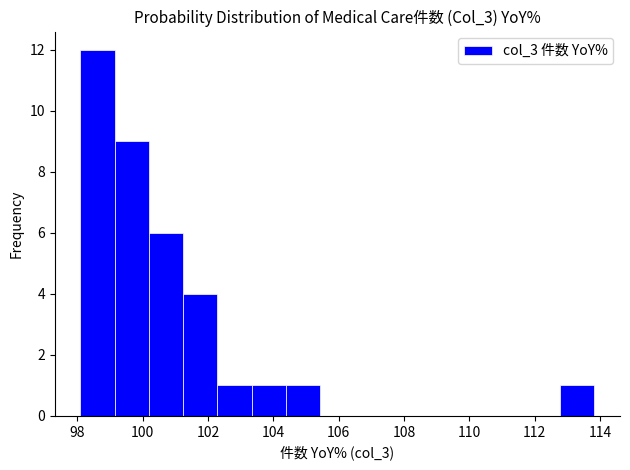

Reading left to right, list every bar in this chart as the range it spans on the x-axis followed by its height. Neither the bar edges nor the heights are printed on the chart, so give them approximately, as read against the axes.

98.0 to 99.2: 12
99.2 to 100.2: 9
100.2 to 101.2: 6
101.2 to 102.2: 4
102.2 to 103.4: 1
103.4 to 104.4: 1
104.4 to 105.4: 1
105.4 to 106.4: 0
106.4 to 107.6: 0
107.6 to 108.6: 0
108.6 to 109.6: 0
109.6 to 110.6: 0
110.6 to 111.8: 0
111.8 to 112.8: 0
112.8 to 113.8: 1